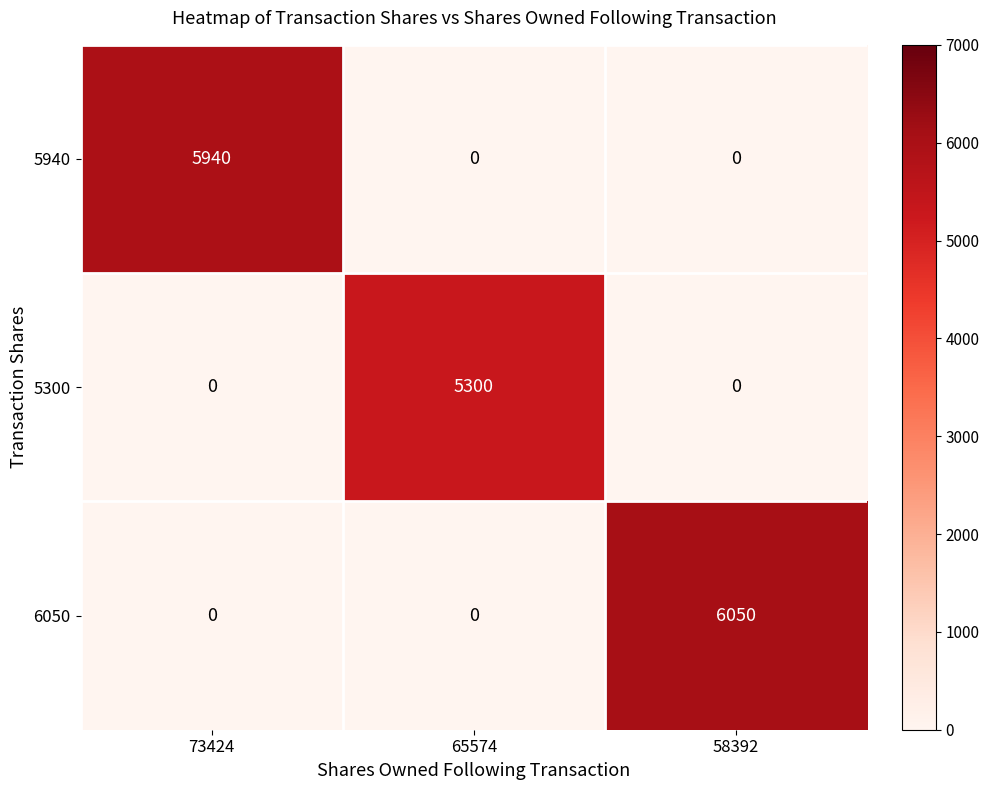

What is the average value of the 6050 series?

2017